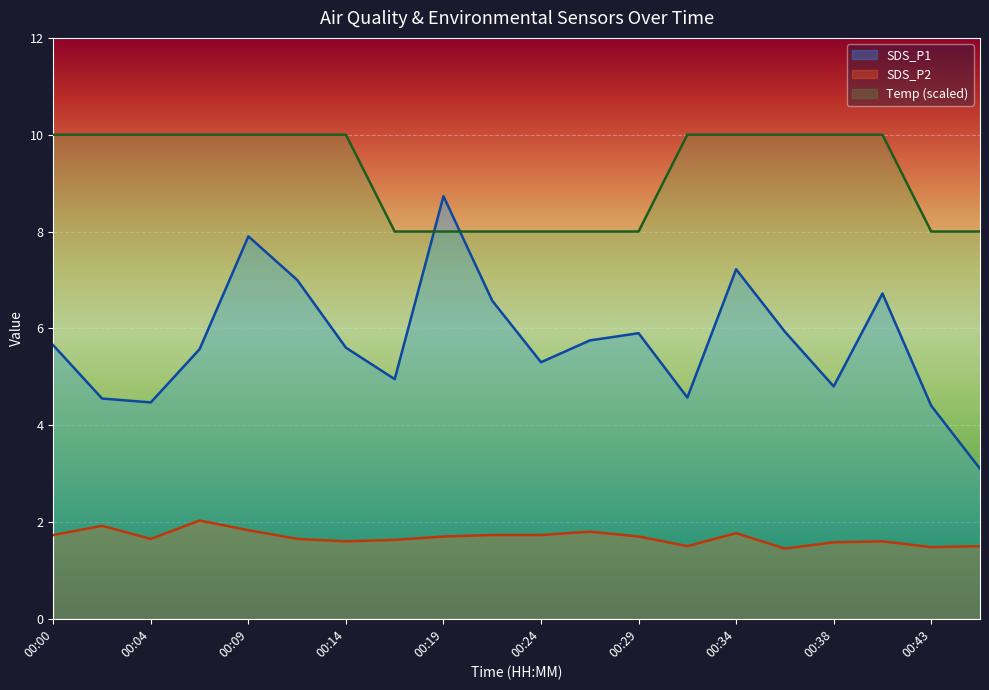

At which label is SDS_P2 closest to 1?

00:36